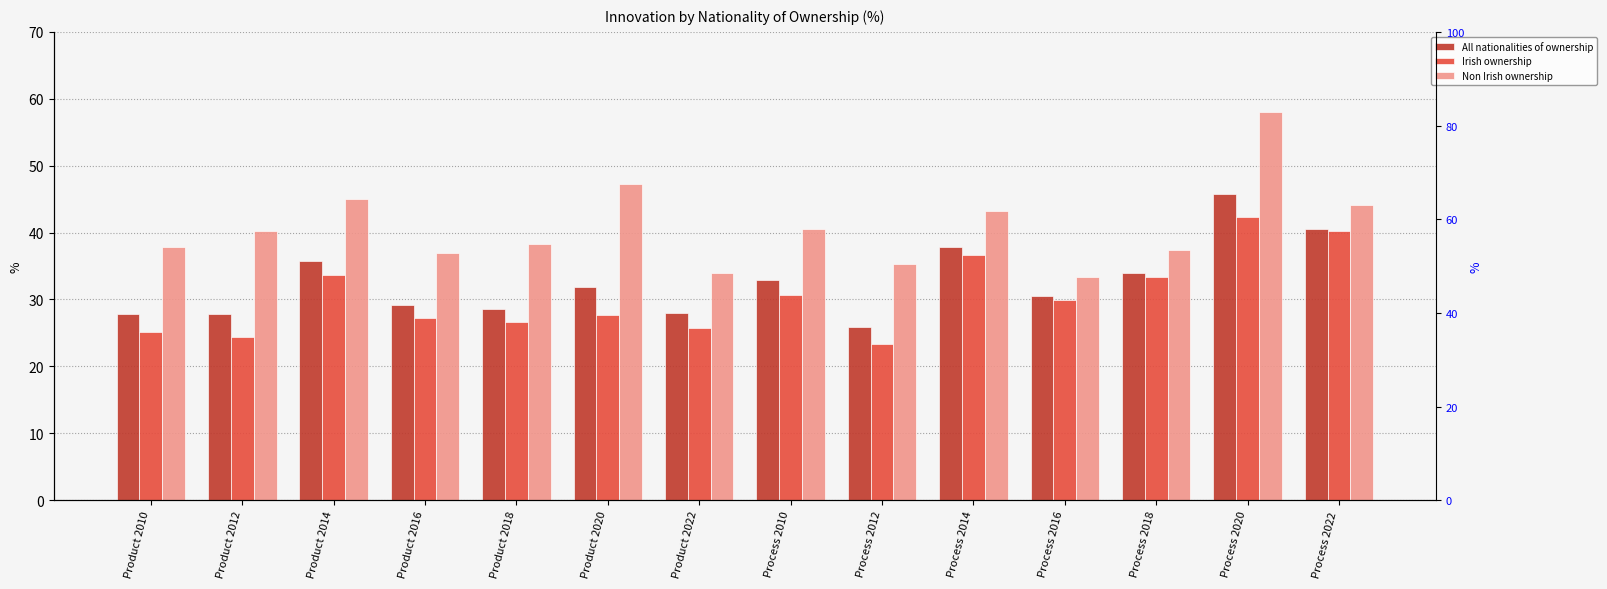

Read the All nationalities of ownership value at Product 2012.

27.8